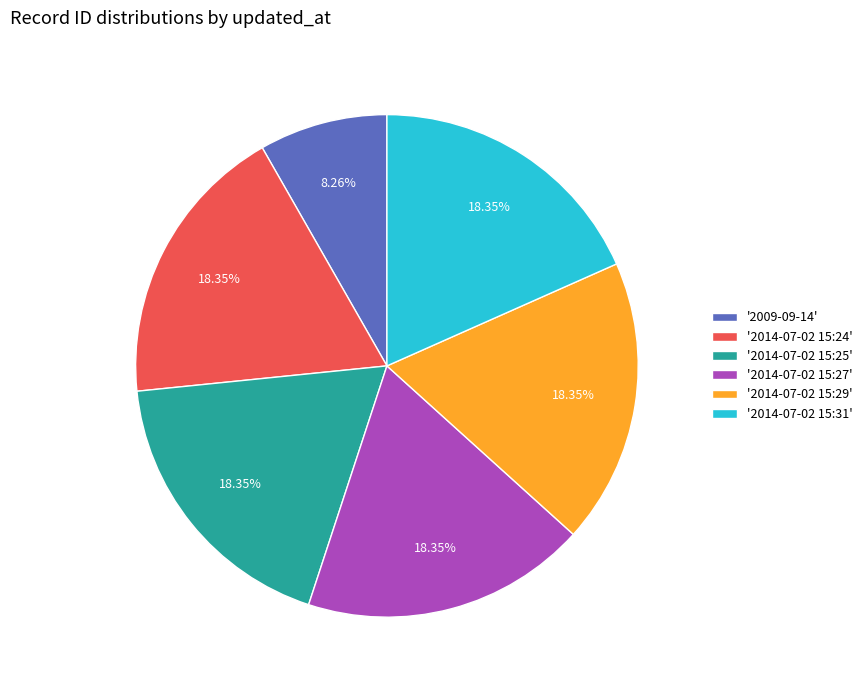

To the nearest percent, what is the difference between the largest and smallest slice percentages?

10%